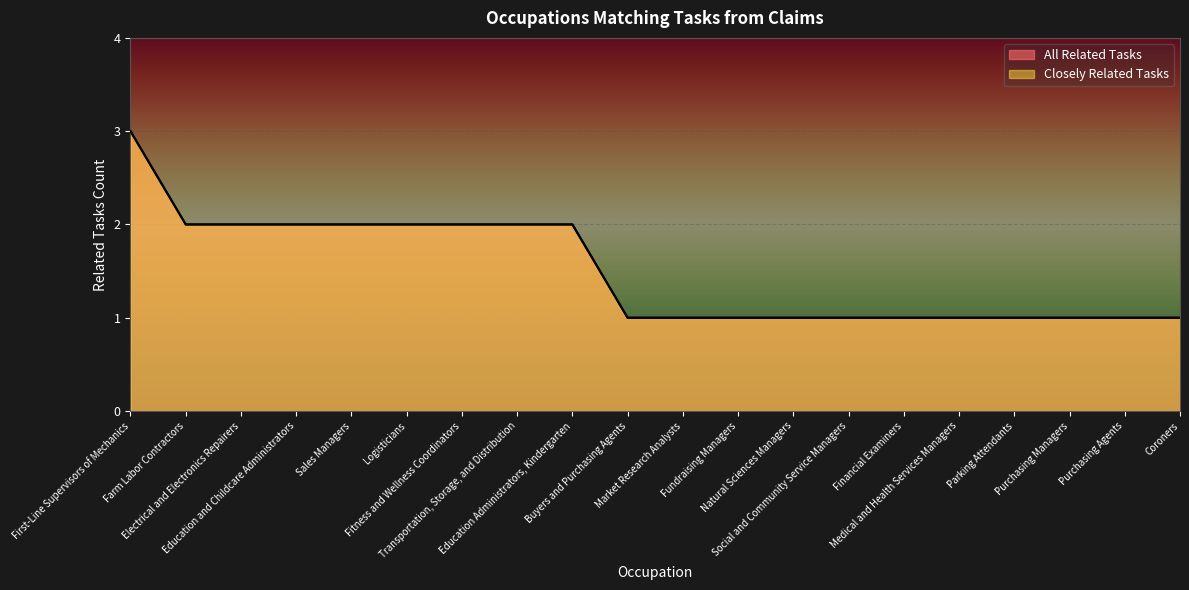

Read the Closely Related Tasks value at Buyers and Purchasing Agents.

1